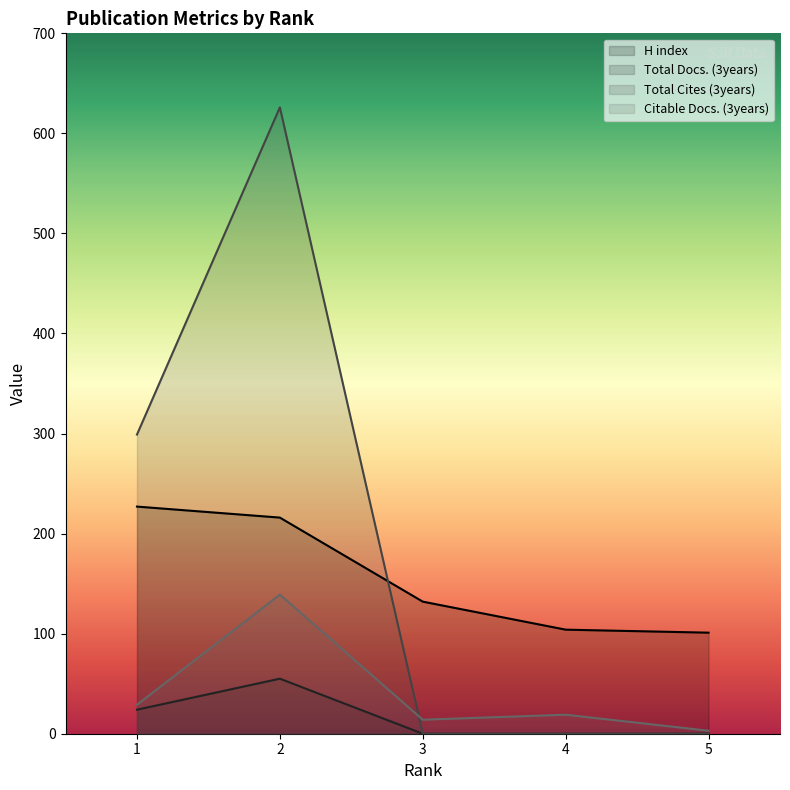

What is the value of the Total Cites (3years) point at the 1st from the left?

299